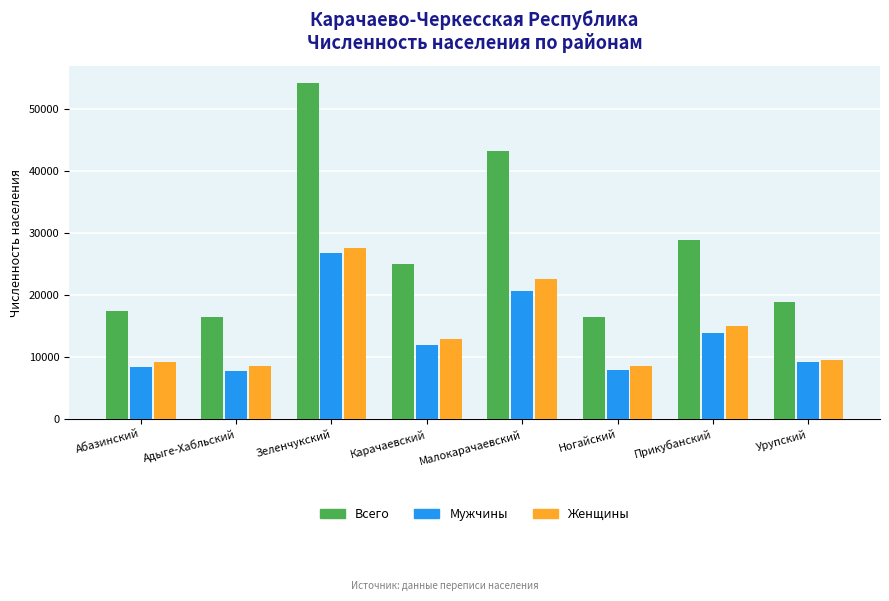

Which series has the widest spread of values?

Всего